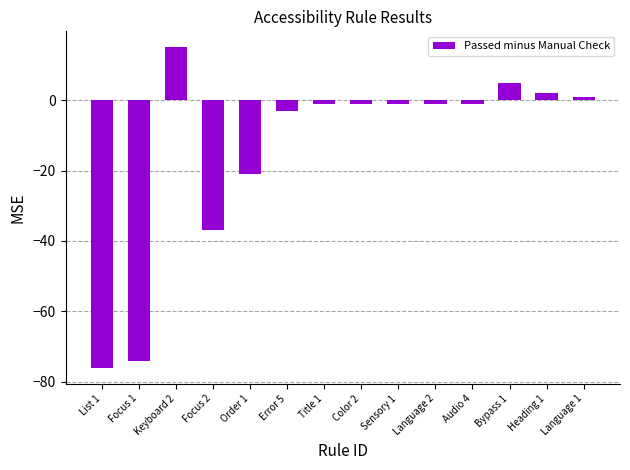

The value at Focus 1 is -48. True or false?

False